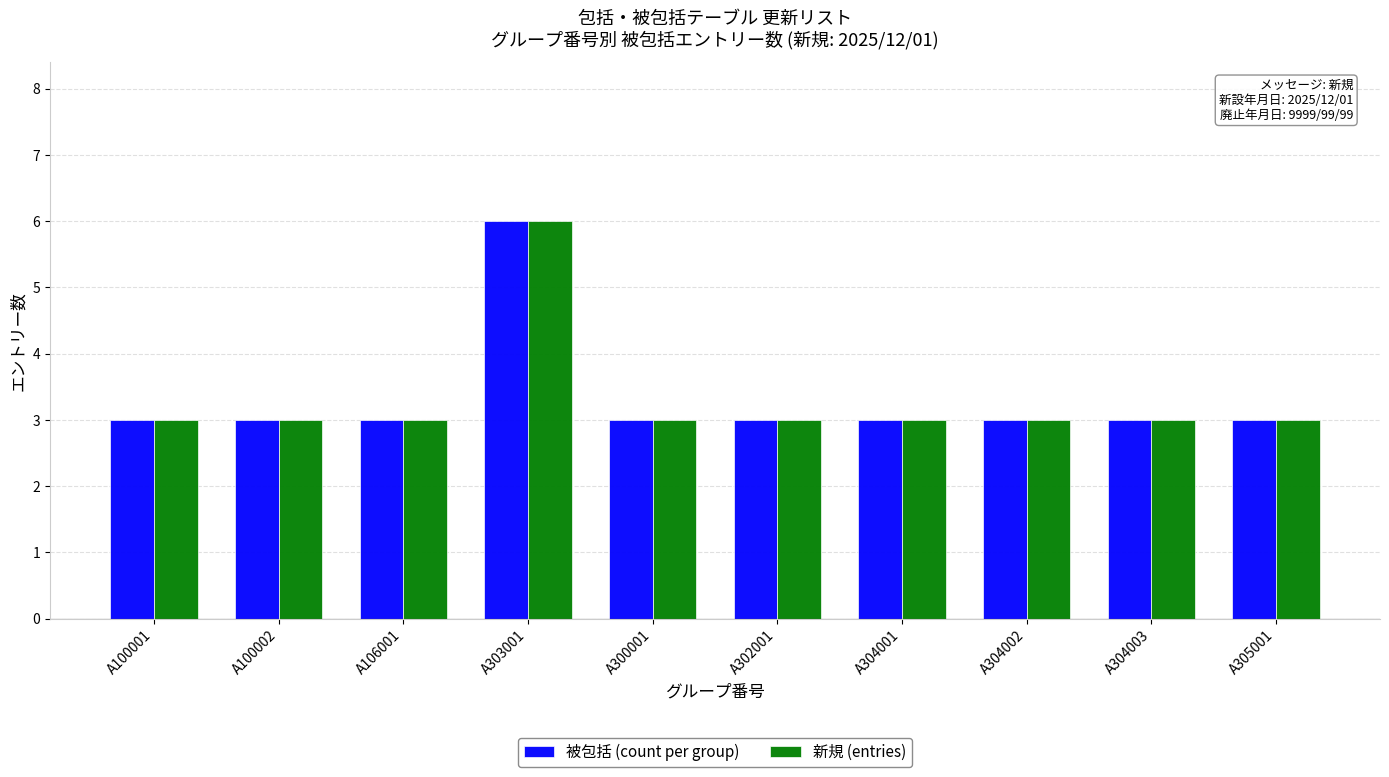

What is the value of the 被包括 (count per group) bar at the 9th from the left?

3